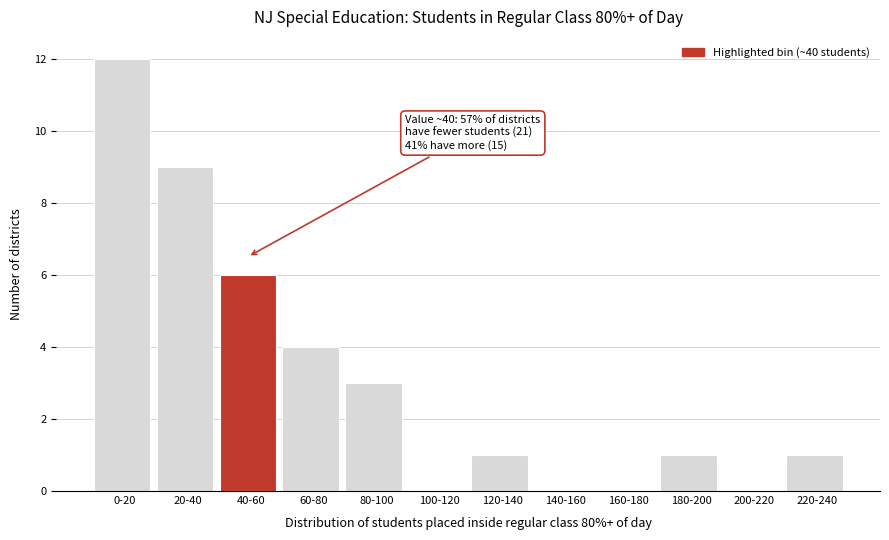

Reading left to right, list all the values displayed in this chart.

0-20=12	20-40=9	40-60=6	60-80=4	80-100=3	100-120=0	120-140=1	140-160=0	160-180=0	180-200=1	200-220=0	220-240=1